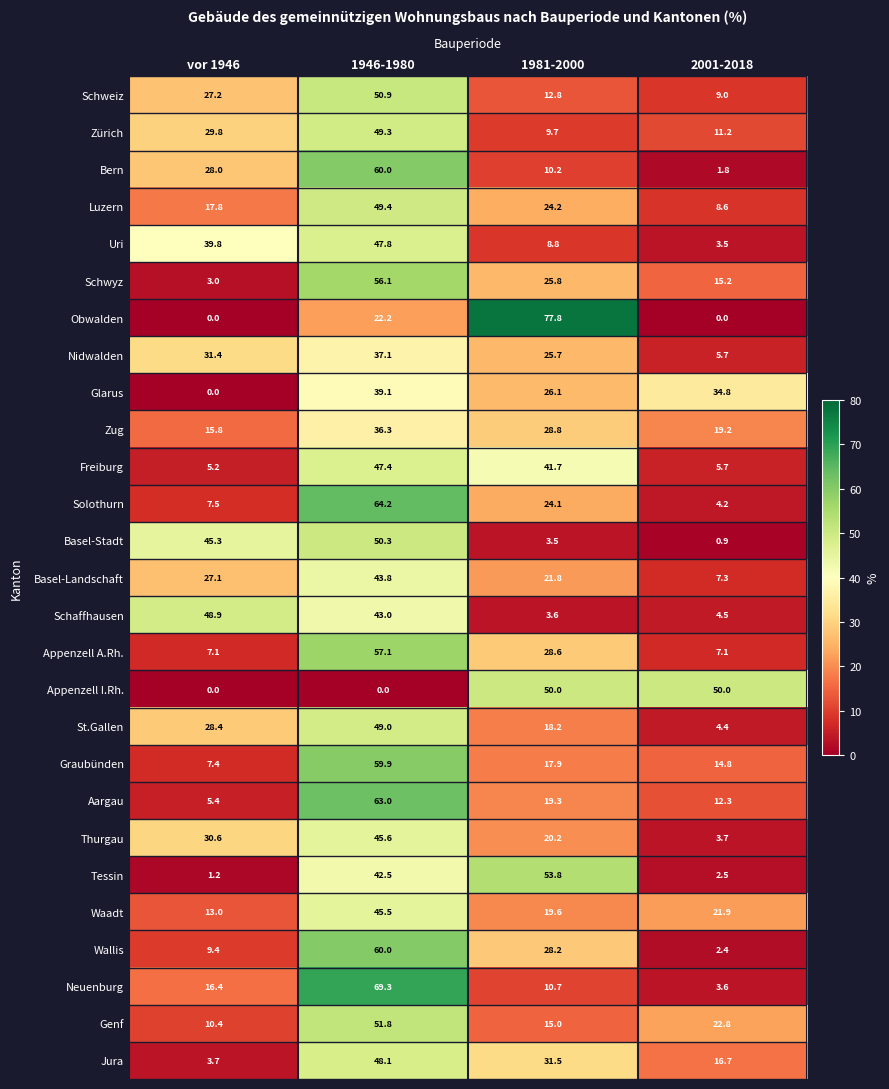

What is the maximum value shown in the chart?

77.8